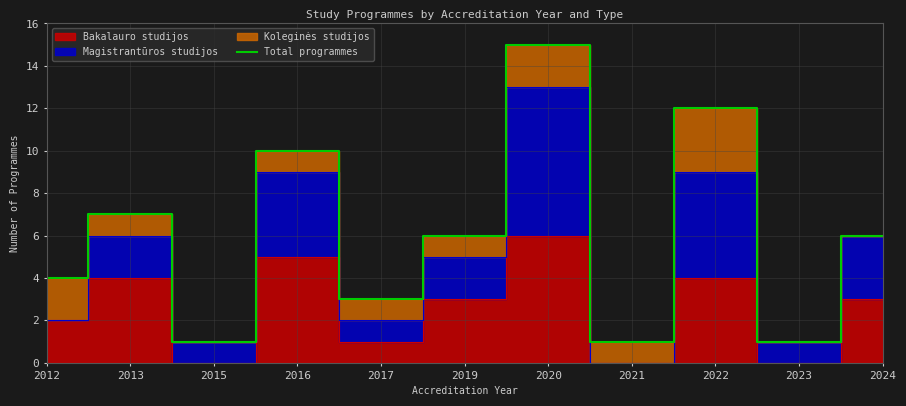

At which label is the value closest to 8?

2013